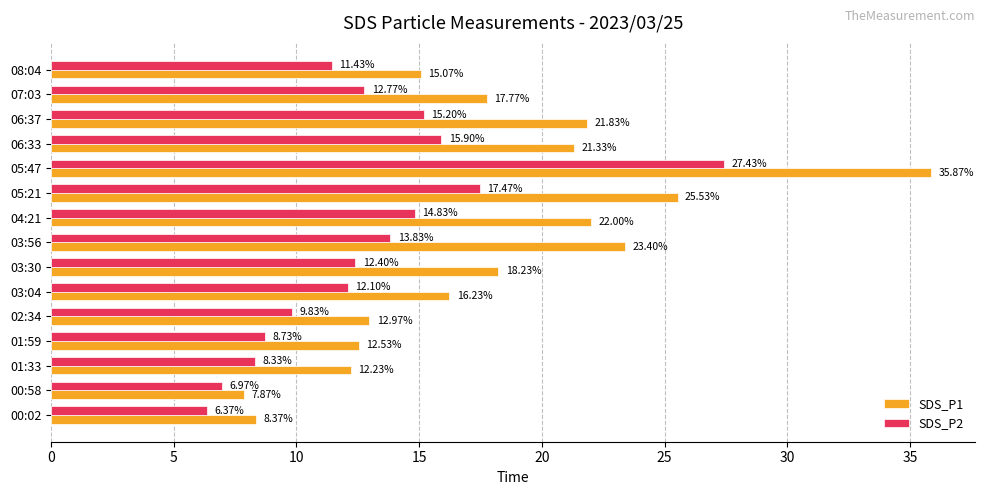

Which series has the largest total across all categories?

SDS_P1